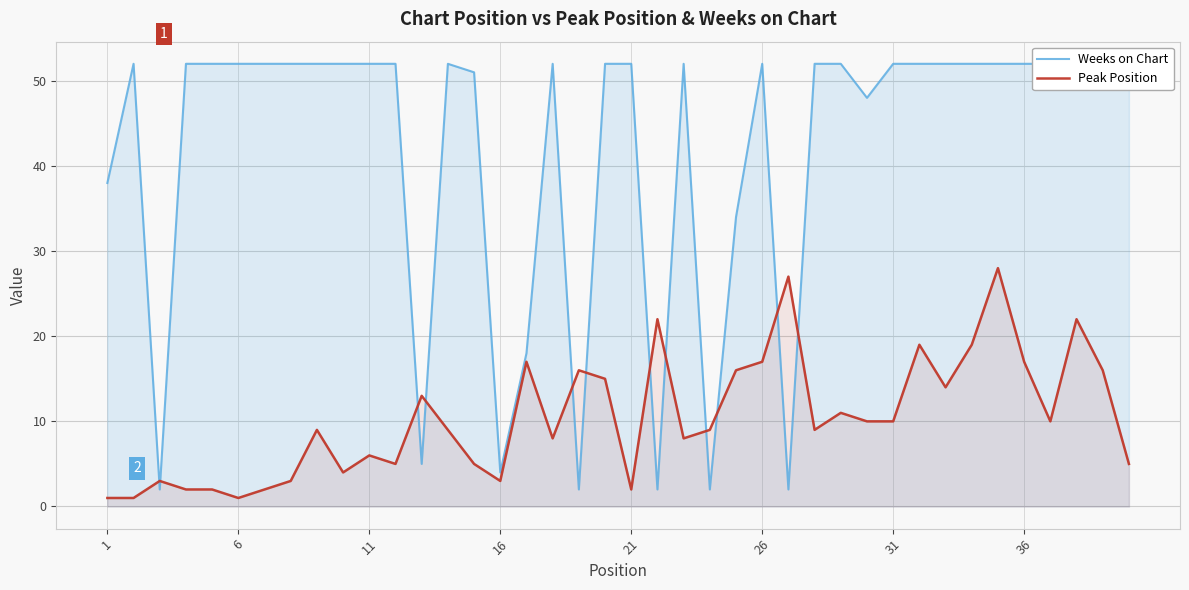

True or false: Peak Position has a value of 8 at 11.

False